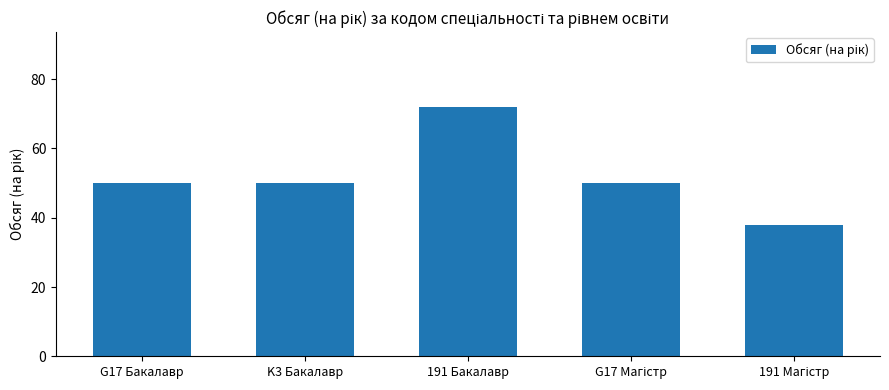

What is the change in value from K3 Бакалавр to 191 Бакалавр?

+22